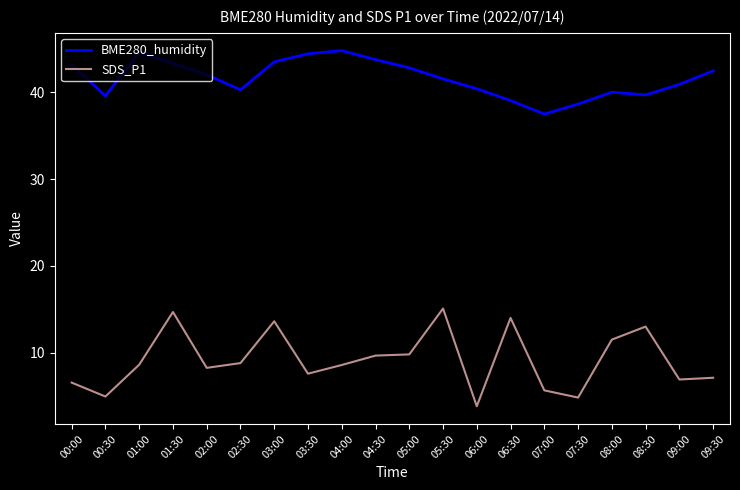

Rank the series by their maximum value, from lowest to highest.

SDS_P1, BME280_humidity